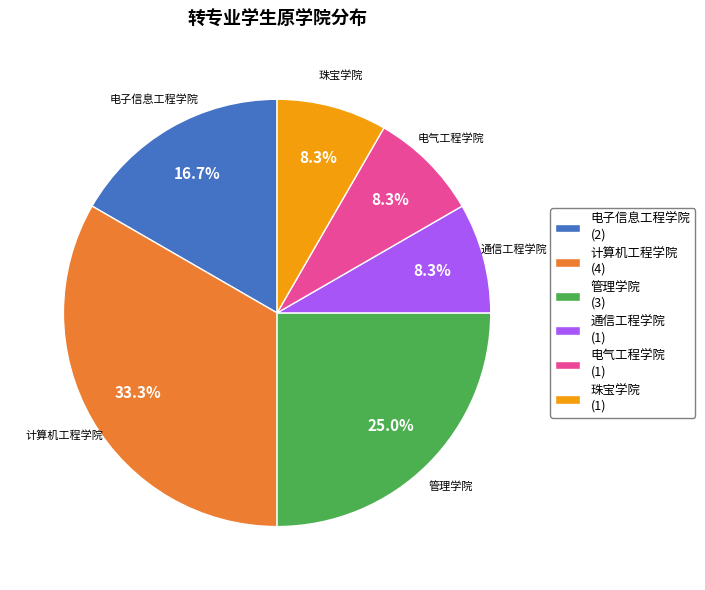

Is there any slice that represents more than half of the pie?

No